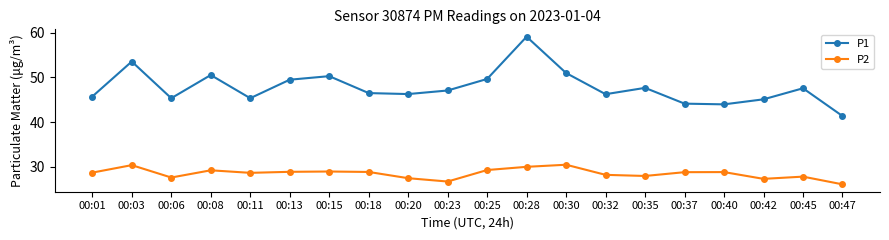

True or false: P2 and P1 intersect in this chart.

False